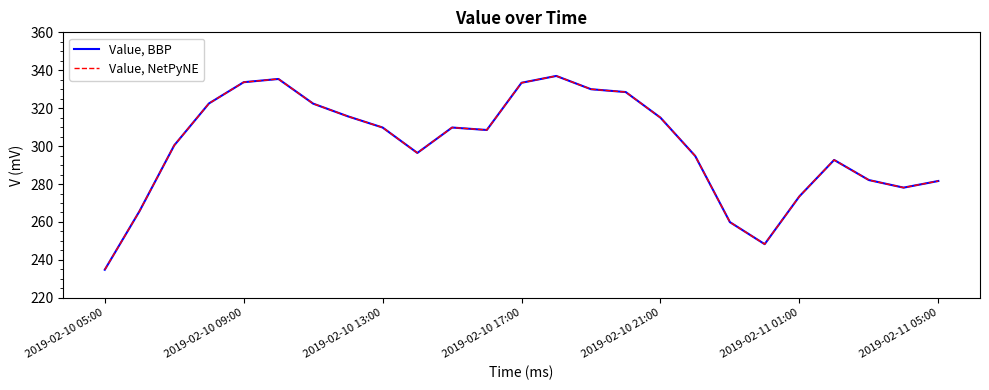

Which series has the widest spread of values?

Value, BBP